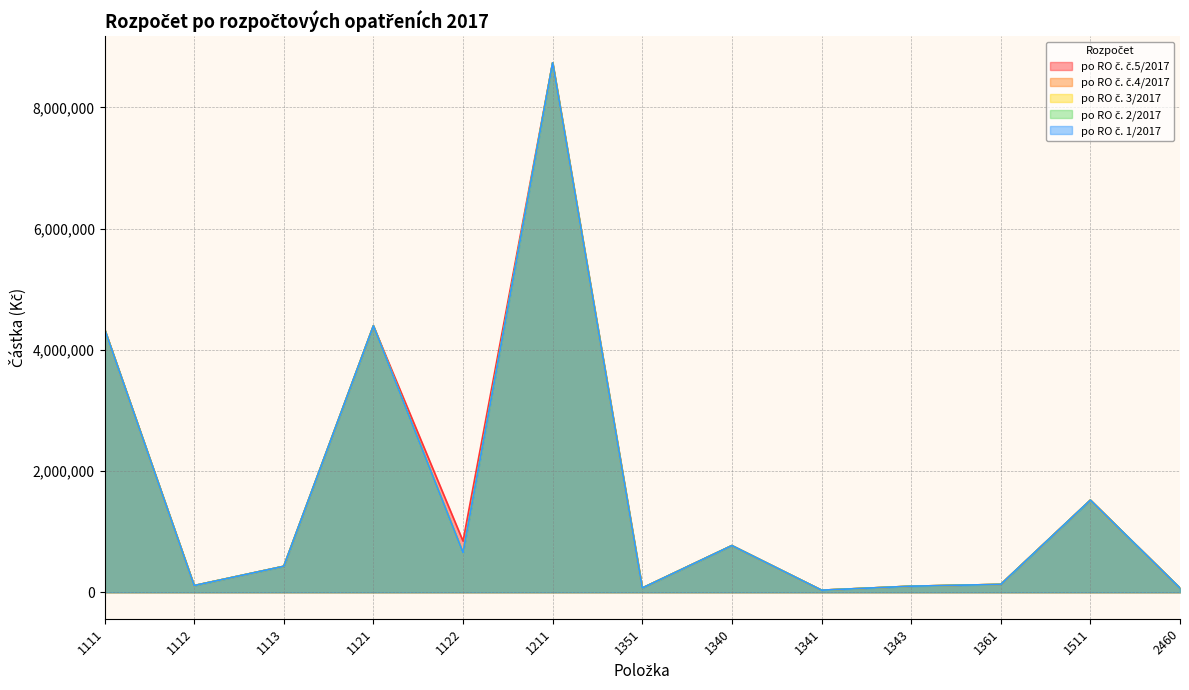

Between 1122 and 1112, which is larger?

1122